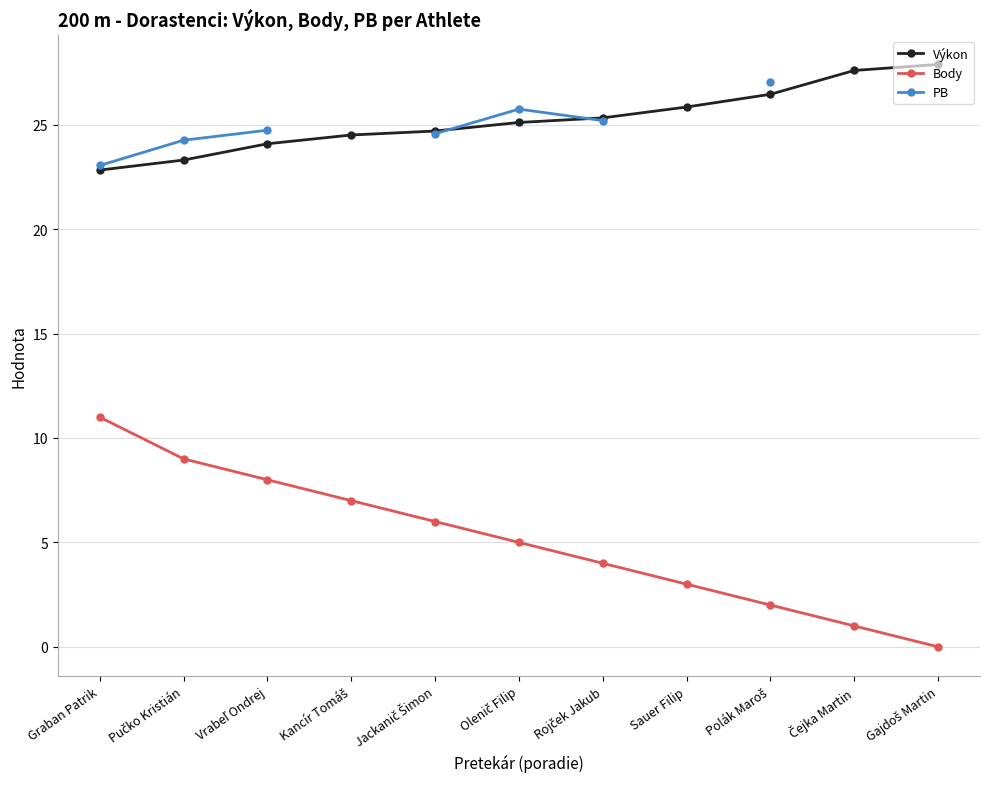

Where do PB and Výkon first cross each other?

Jackanič Šimon and Olenič Filip